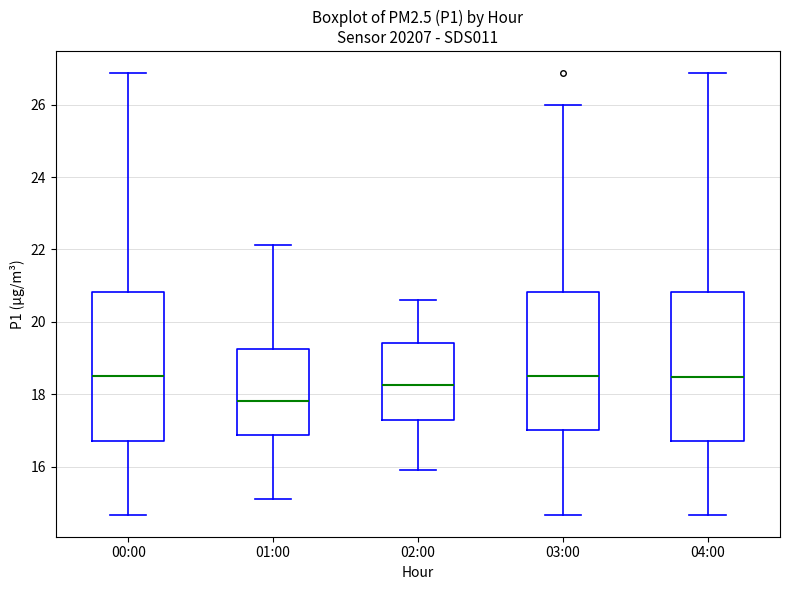

Where does the upper whisker of the box for 00:00 end on the y-axis? The values are not printed on the chart, so give them approximately, as read against the axis.

26.8